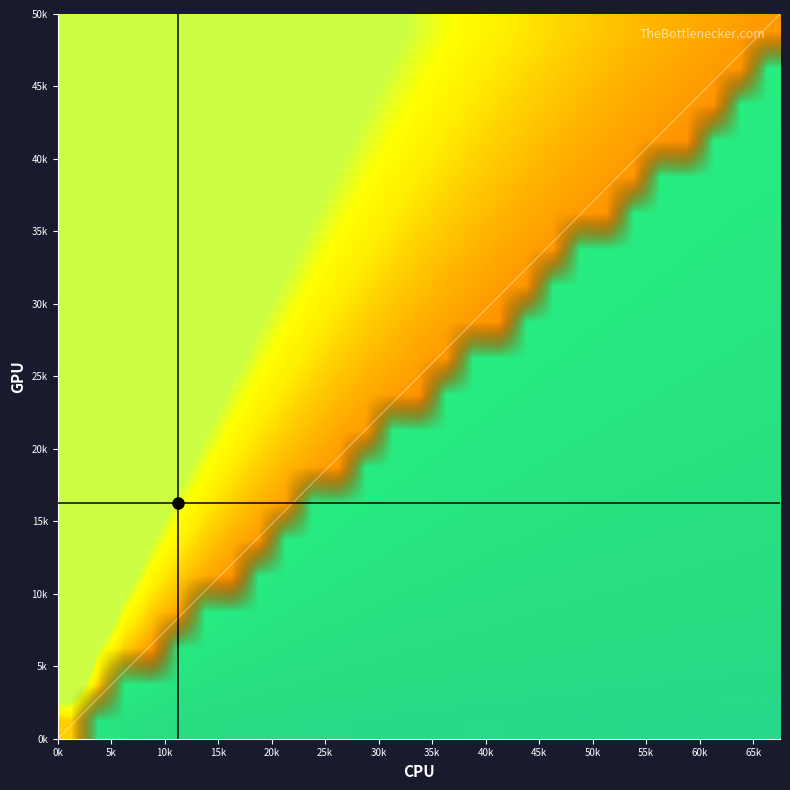

At how many categories does at least one series exceed 26?

1